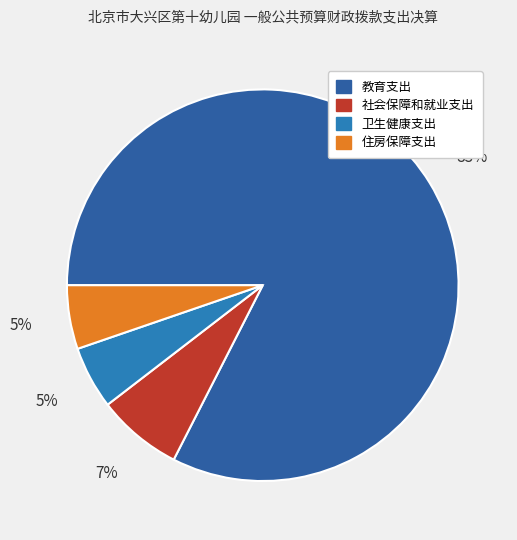

What is the change in value from 教育支出 to 住房保障支出?

-1590.0